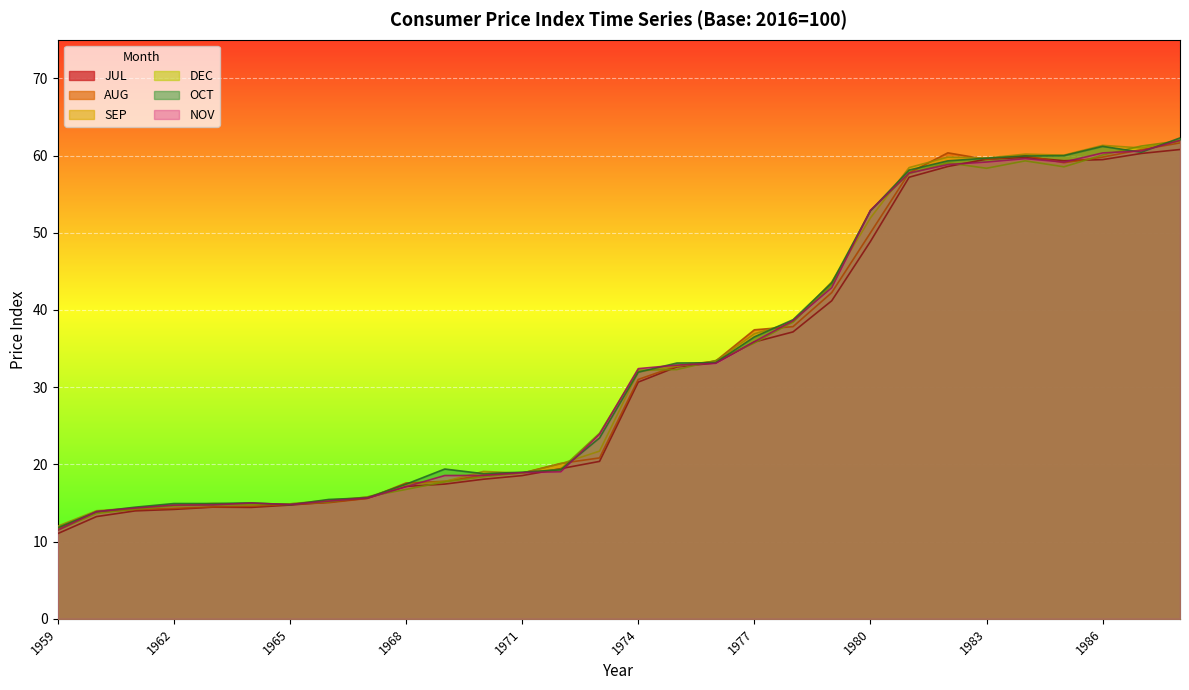

What is the average value of the NOV series?

33.1